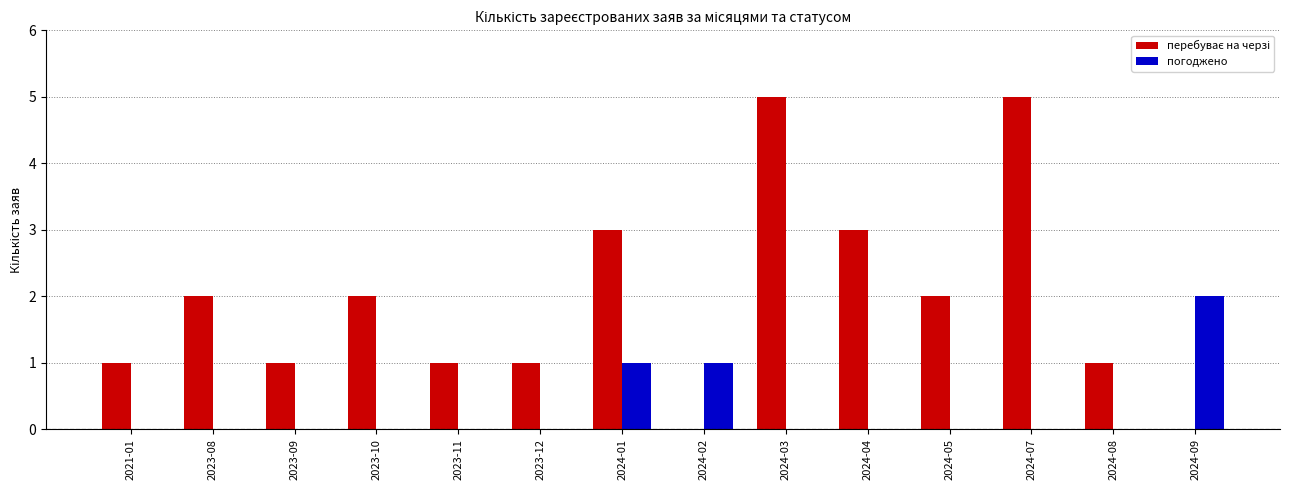

How many categories are shown in the chart?

14